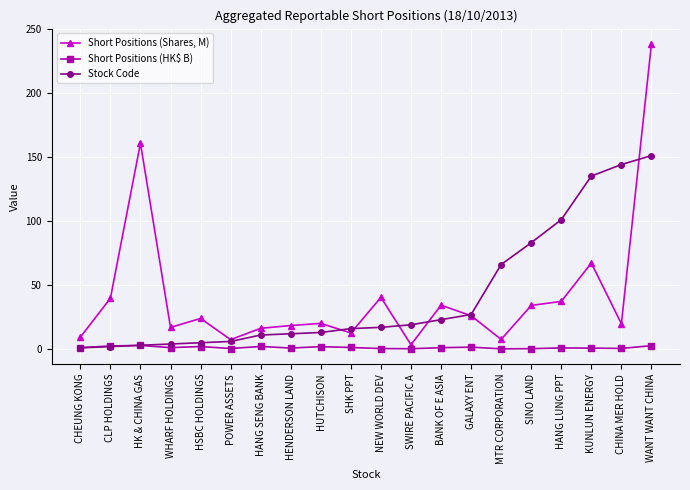

True or false: Short Positions (HK$ B) has a value of 0.9 at HANG LUNG PPT.

True